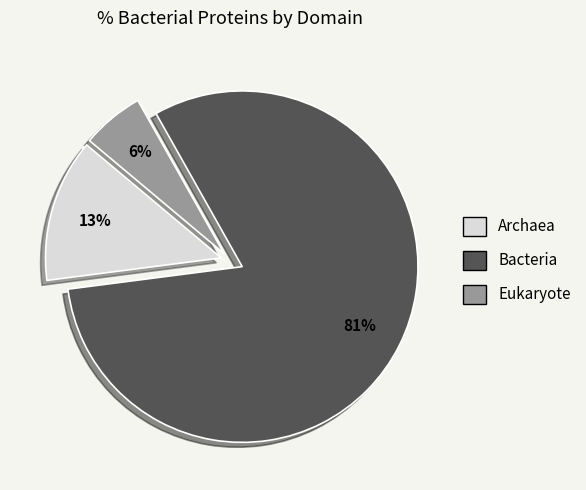

Is there a majority slice in this chart?

Yes